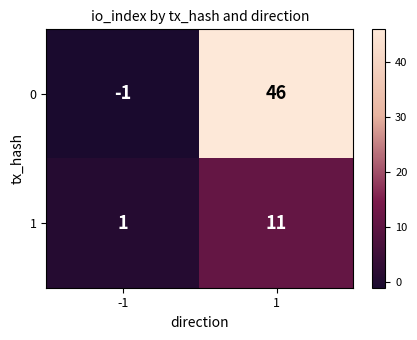

Is it true that 0 equals 46 at 1?

True